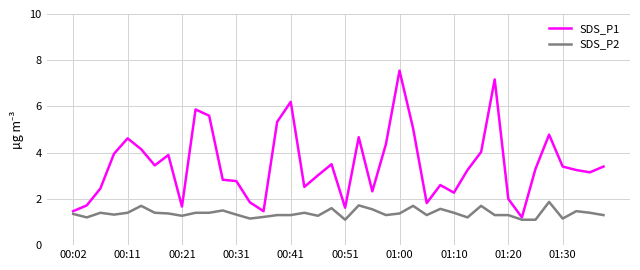

Which series has the largest total across all categories?

SDS_P1